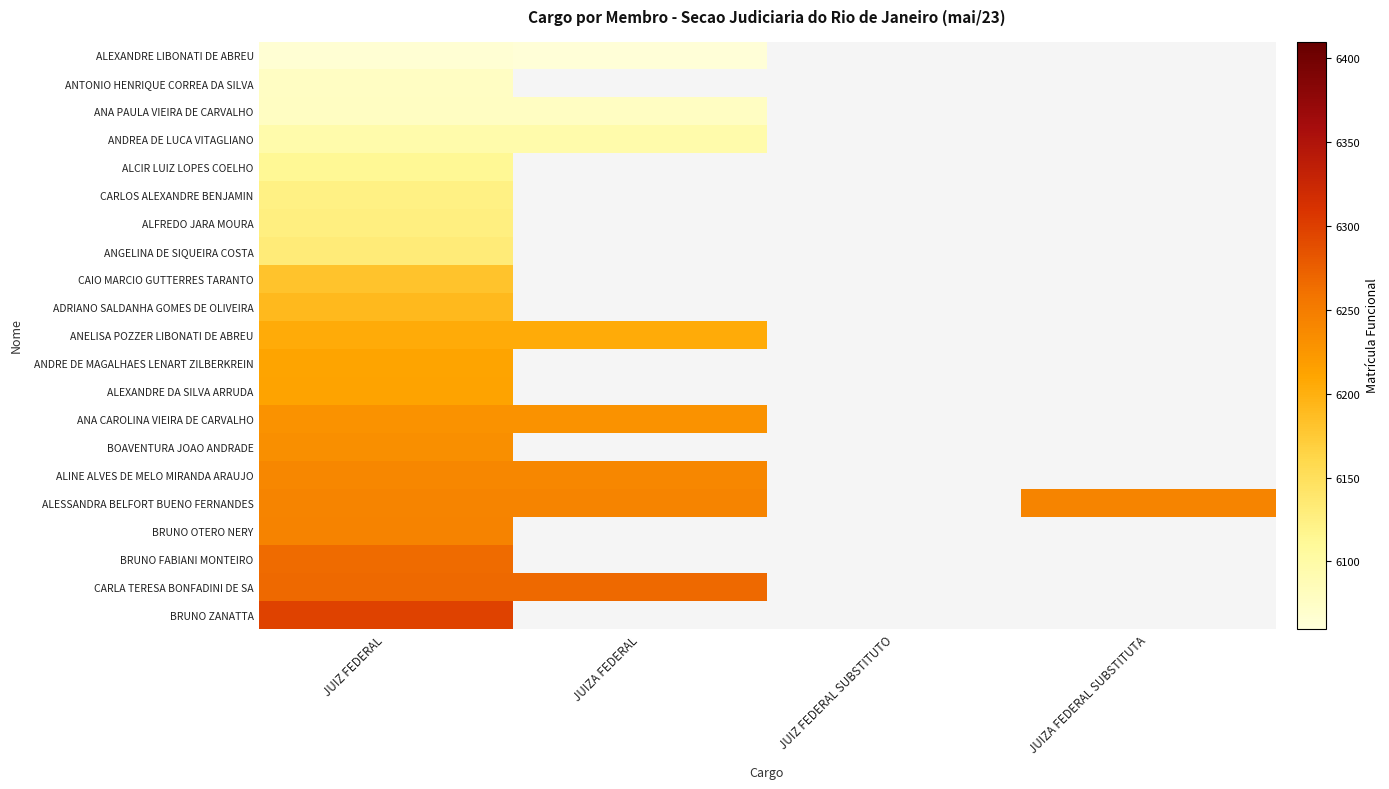

Which has a higher value, JUIZ FEDERAL SUBSTITUTO or JUIZA FEDERAL SUBSTITUTA?

JUIZA FEDERAL SUBSTITUTA